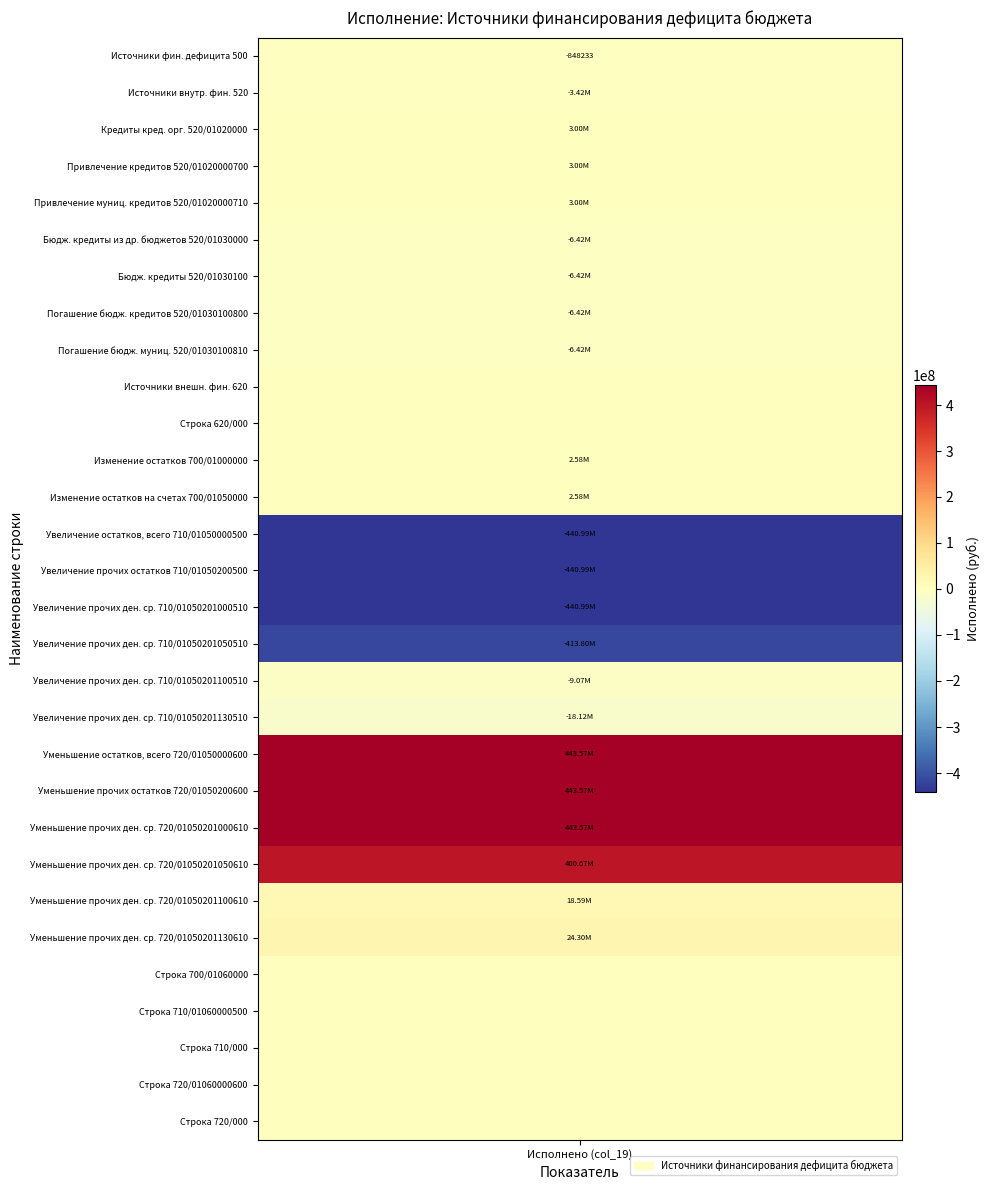

Between 0 and 25, which is larger?

25